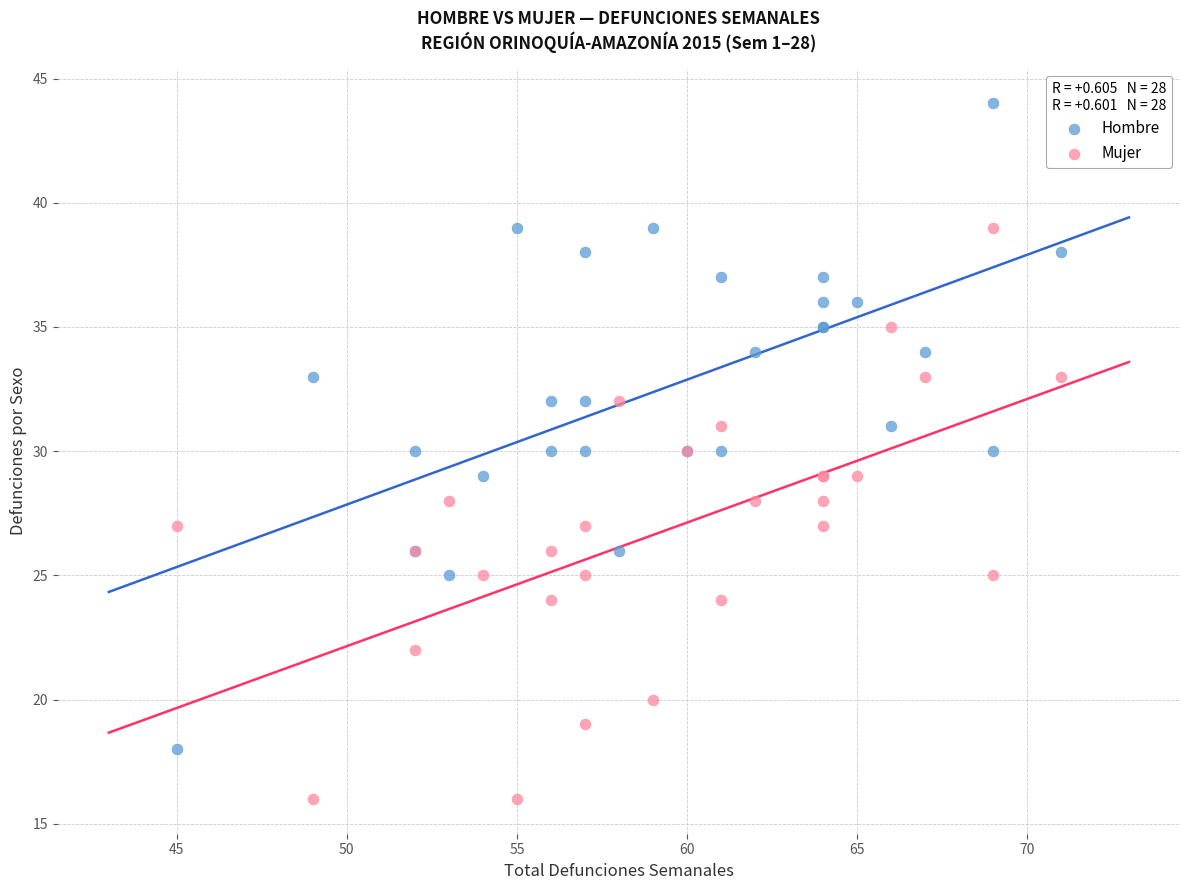

What are all the series names shown in the legend?

Hombre, Mujer